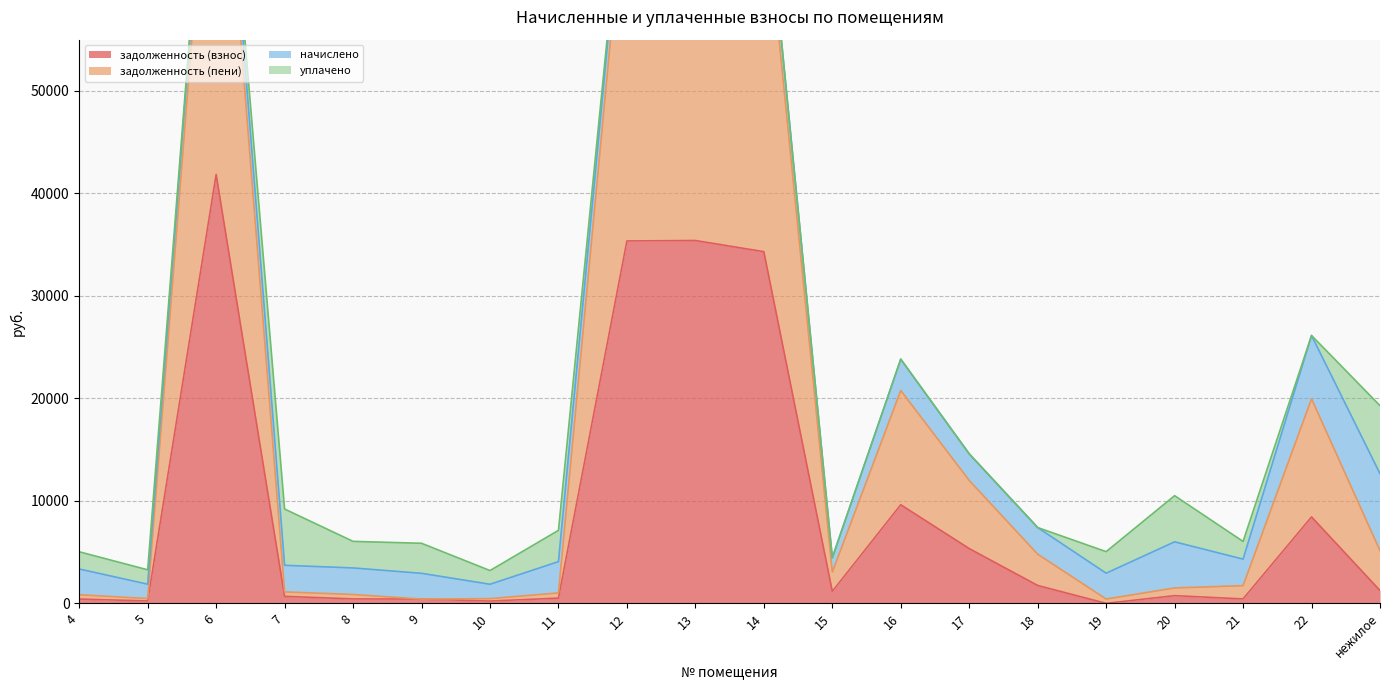

Which category has the lowest value across all series?

19